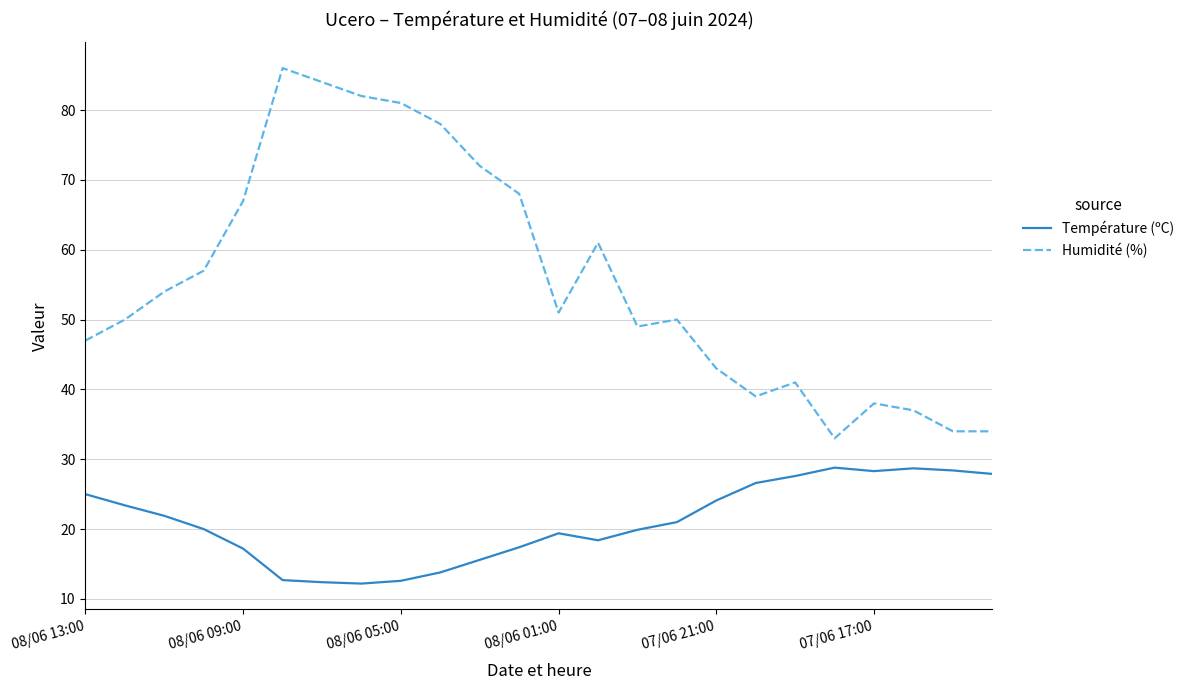

At how many categories does at least one series exceed 79?

4